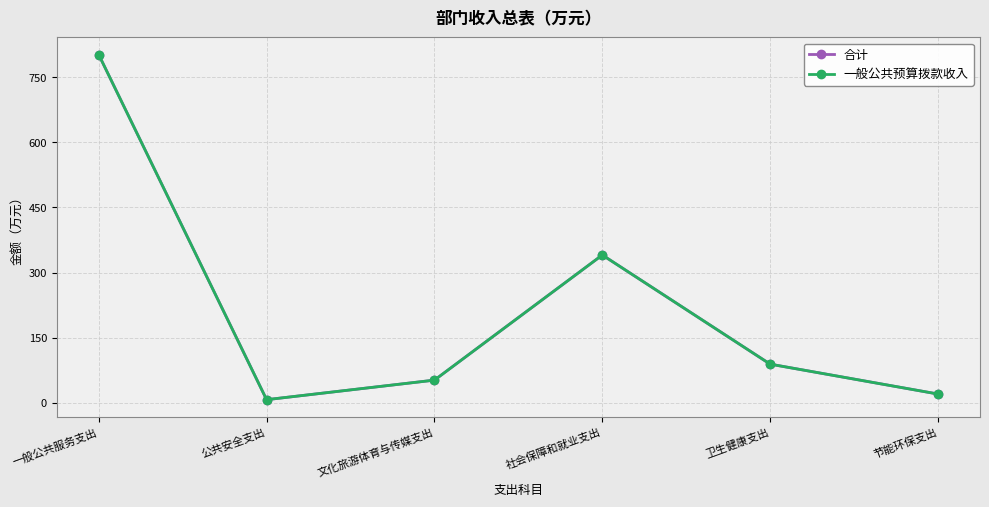

How many interior local valleys does the 一般公共预算拨款收入 series have?

1